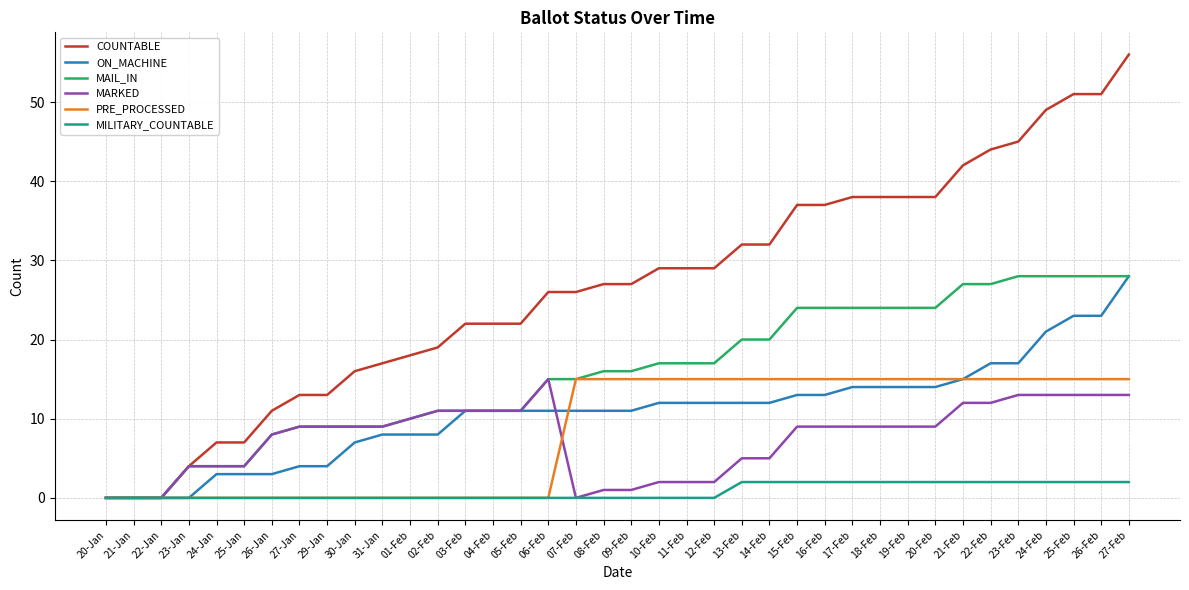

What position from the right is 25-Jan?

33